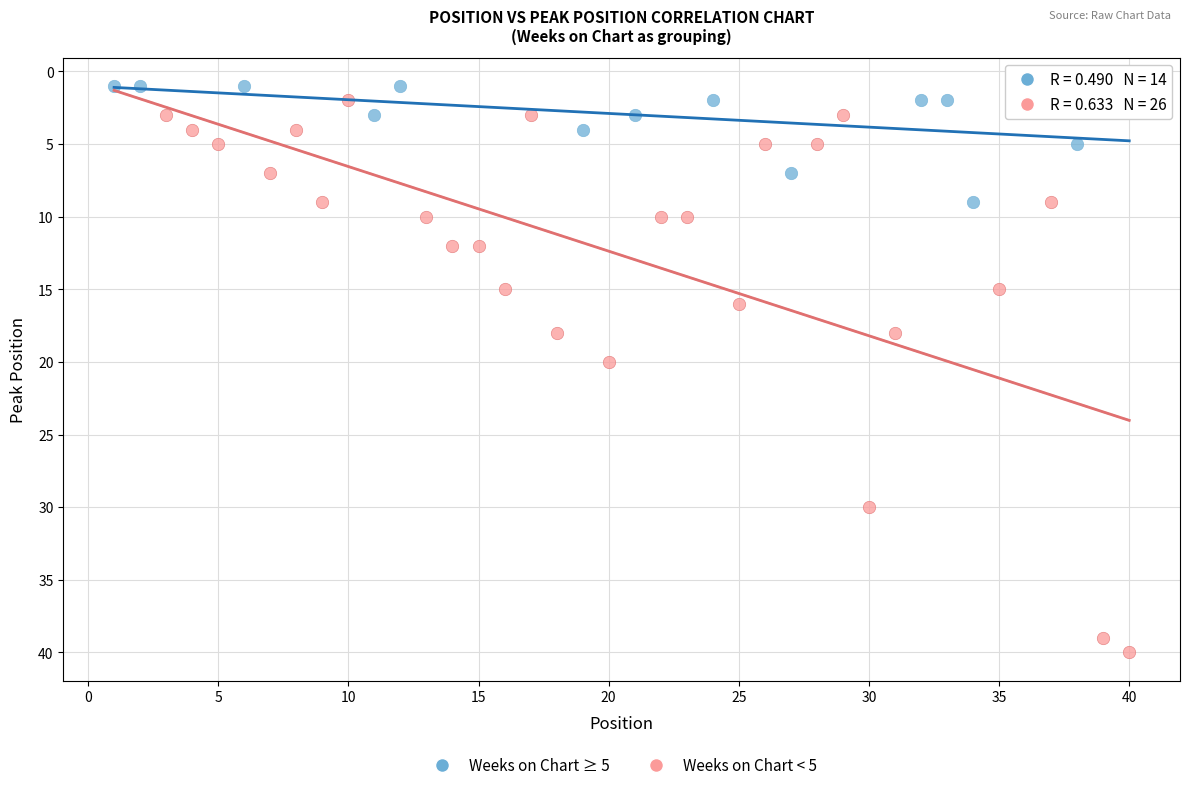

Which series has the largest Y range (max minus min)?

Weeks on Chart < 5